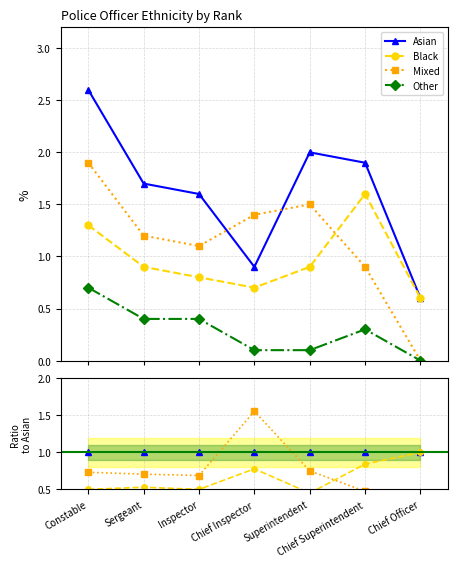

True or false: Other and Mixed cross at least once.

False